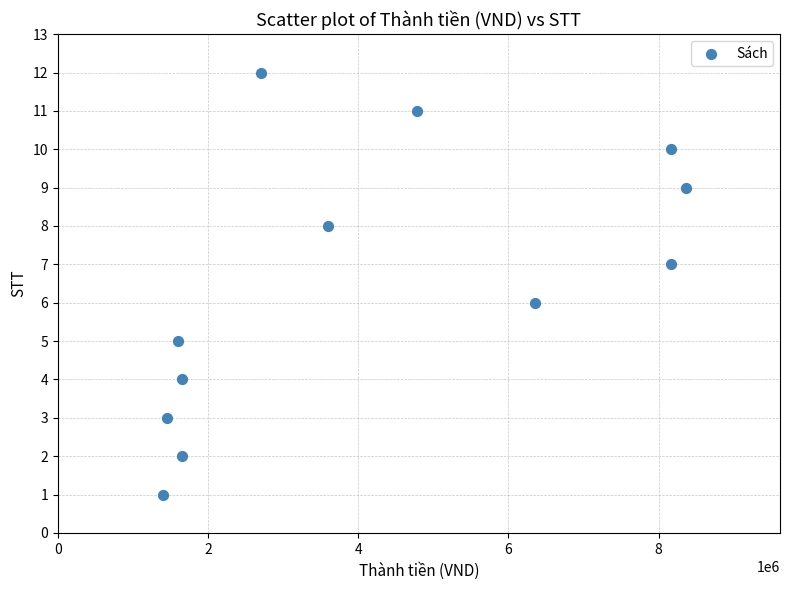

What is the range of Y values (max minus min)?

11